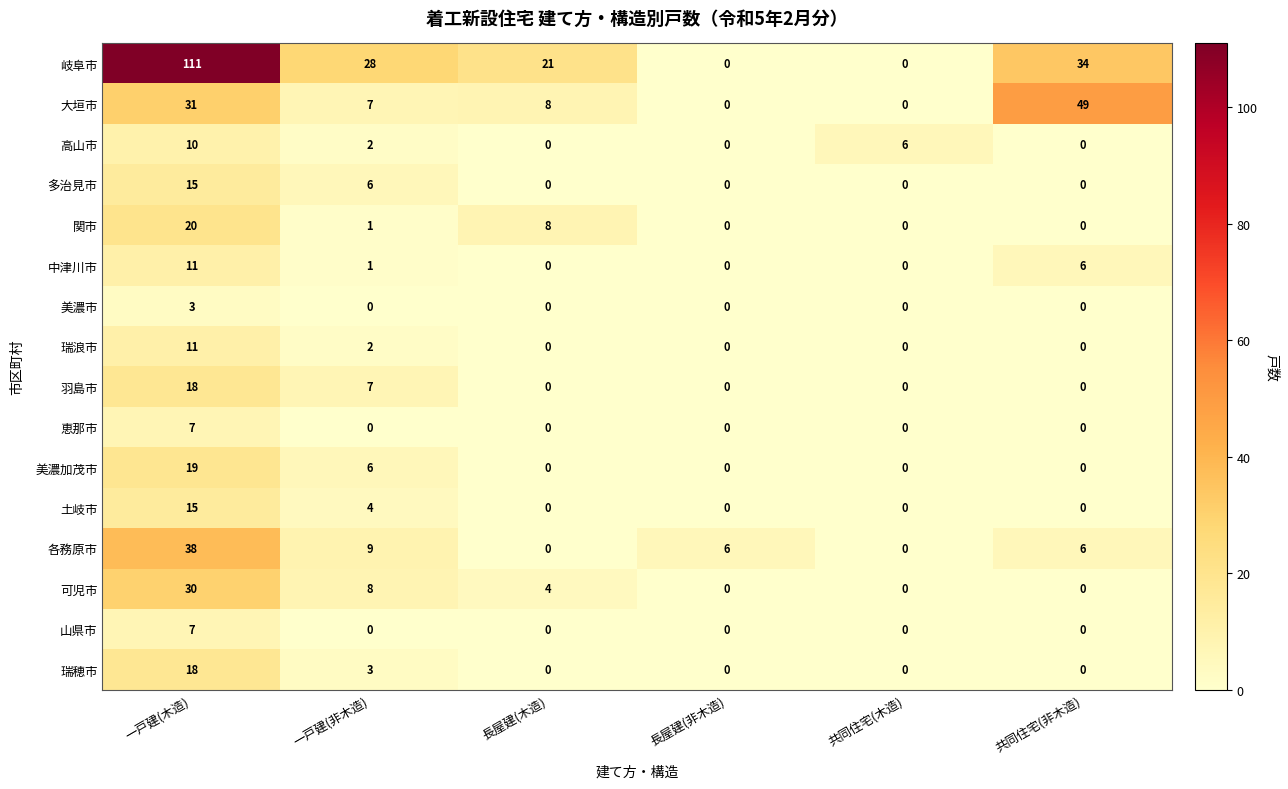

Which series has the largest range (max minus min)?

岐阜市